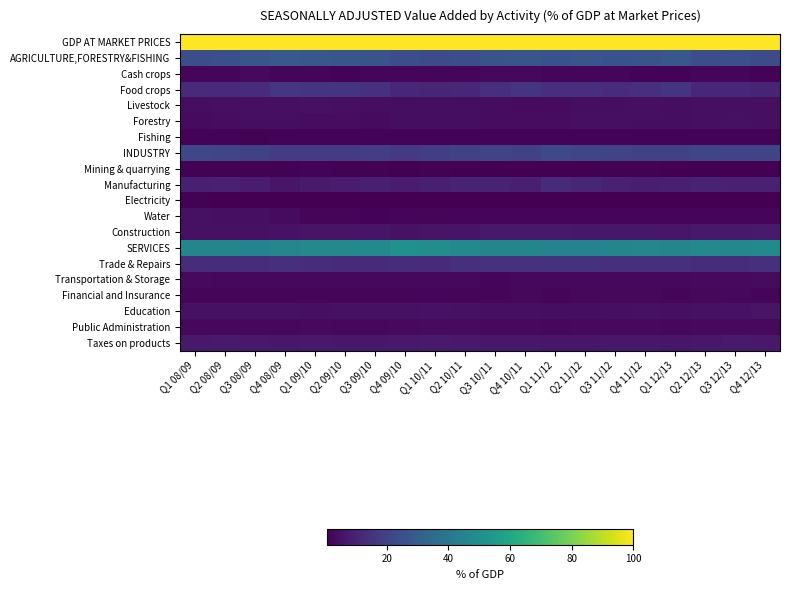

Which series has the largest total across all categories?

GDP AT MARKET PRICES